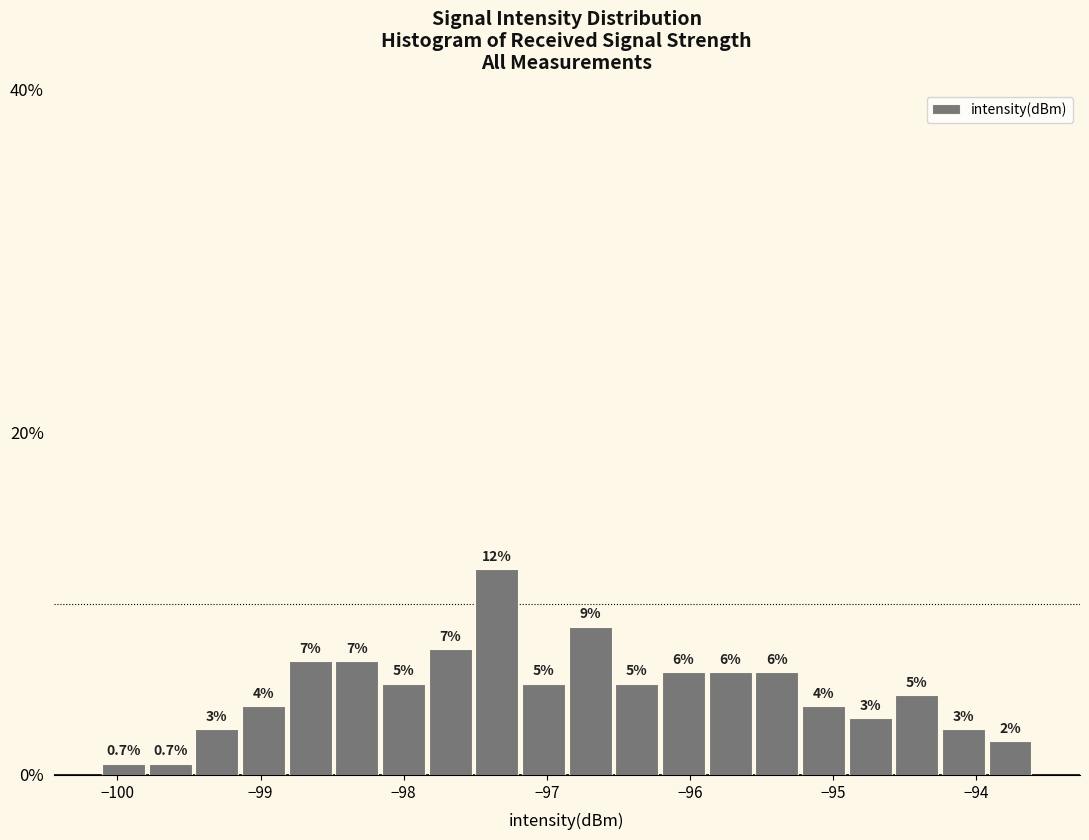

Around what value on the x-axis is the tallest bar? Give the approximate position of its centre, as read against the axis.

-97.3